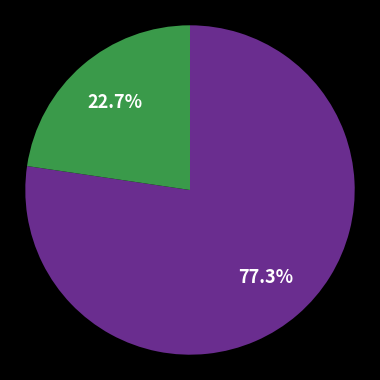

Is there a majority slice in this chart?

Yes